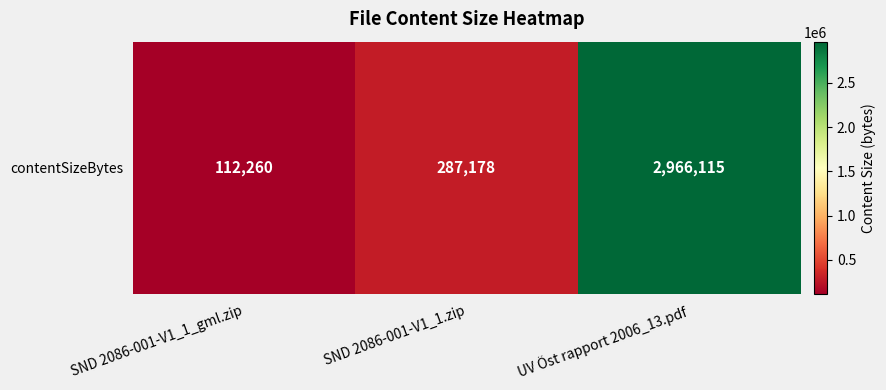

Where does the data first go above 287178?

UV Öst rapport 2006_13.pdf